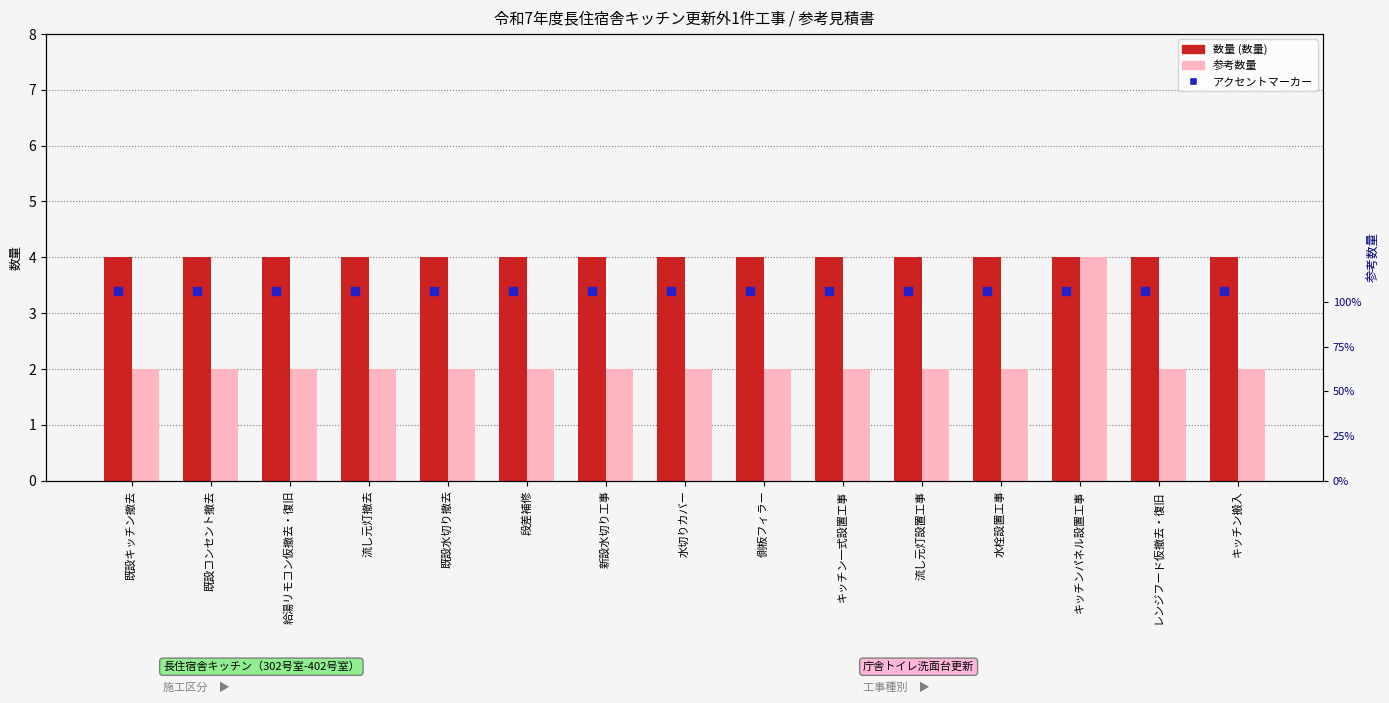

Which series contains the highest Y value?

数量